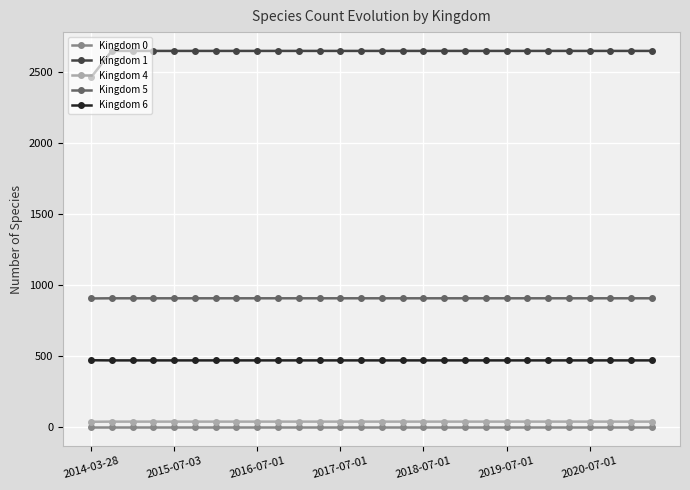

True or false: Kingdom 1 and Kingdom 6 cross at least once.

False